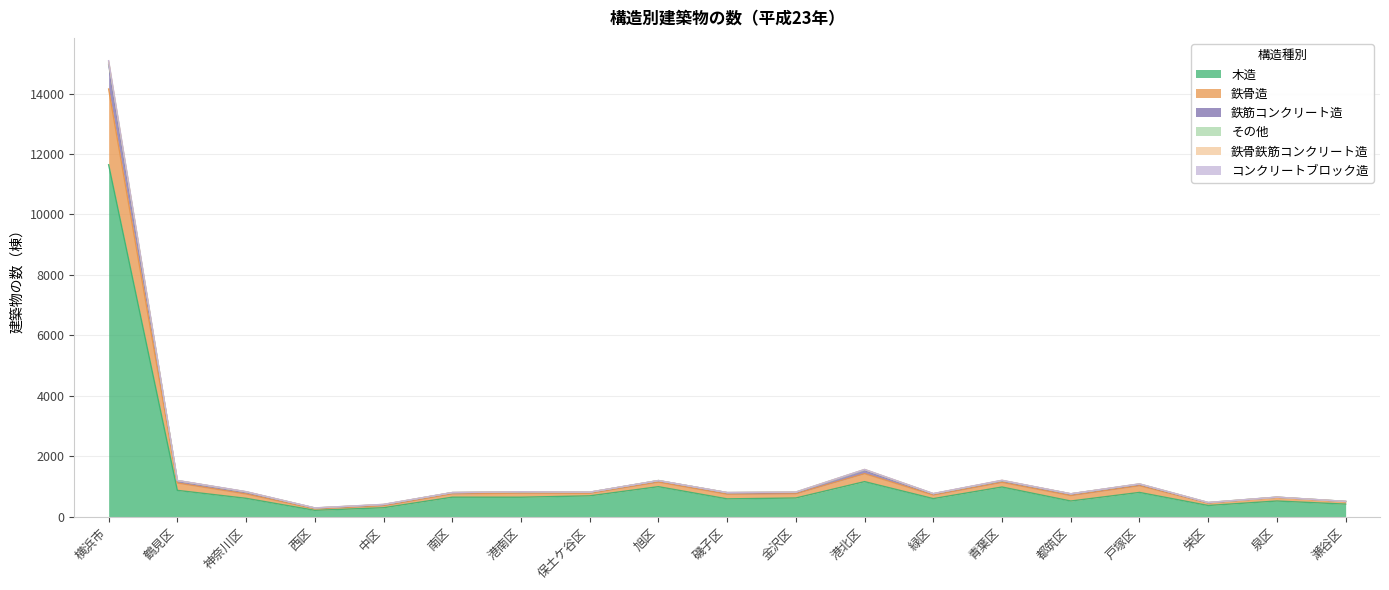

Does the chart have visible grid lines?

Yes